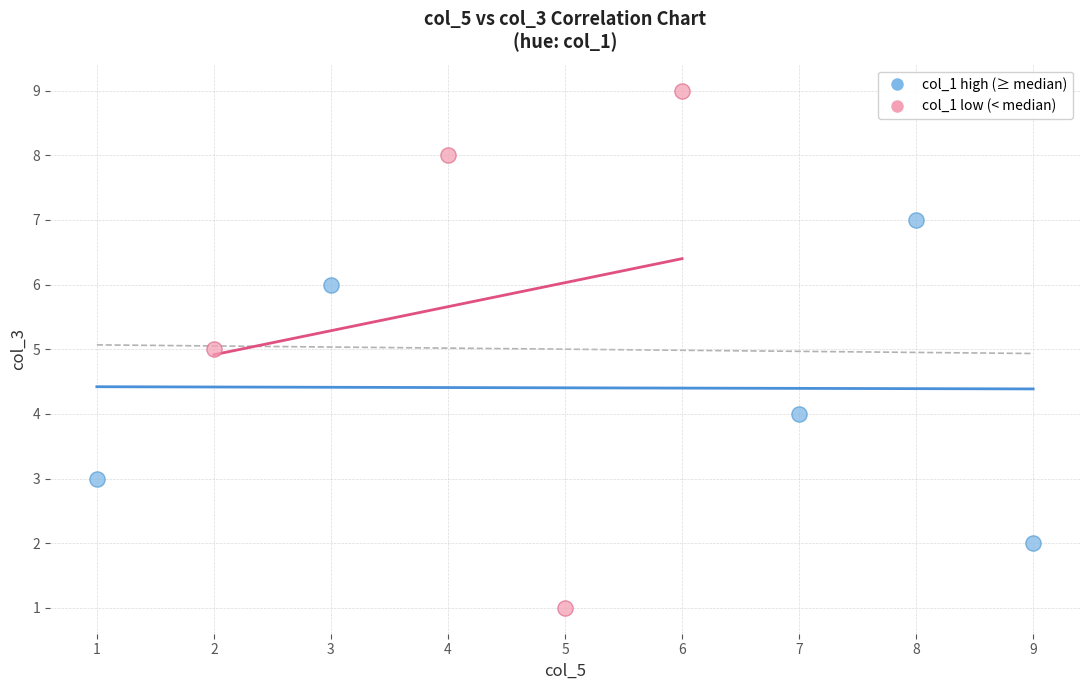

Which series contains the lowest Y value?

col_1 low (< median)